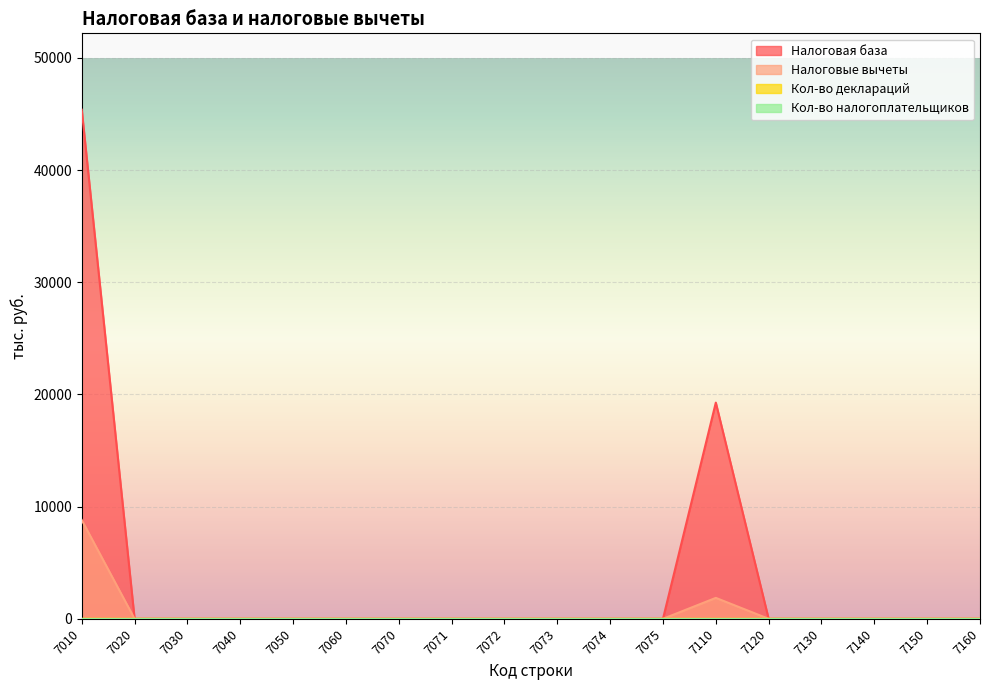

At how many categories does at least one series exceed 19086?

2